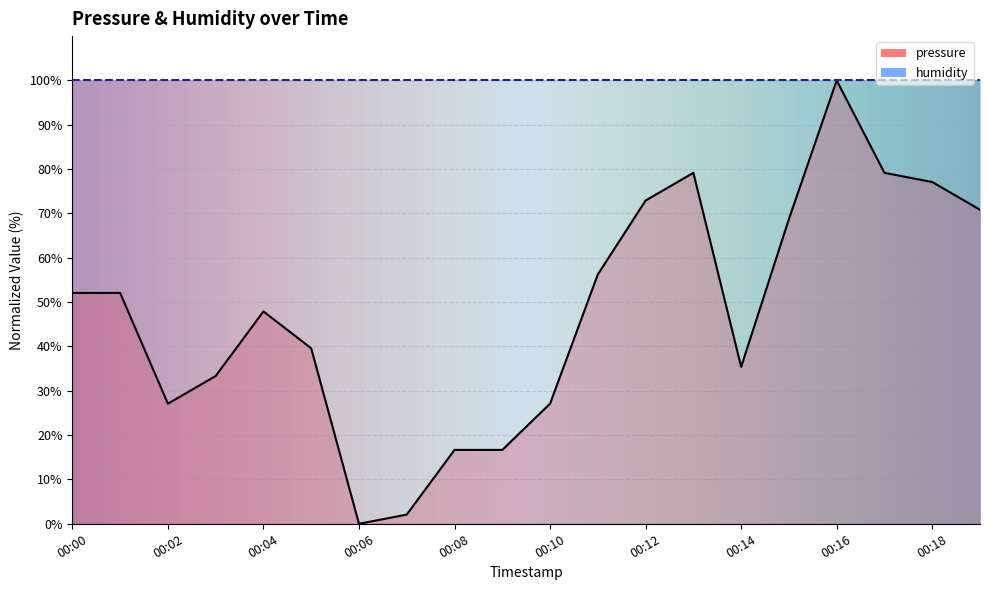

Reading right to left, transcribe all the data shown in this chart.

70.8	77.1	79.2	100.0	68.7	35.4	79.2	72.9	56.2	27.1	16.7	16.7	2.1	0.0	39.6	47.9	33.3	27.1	52.1	52.1